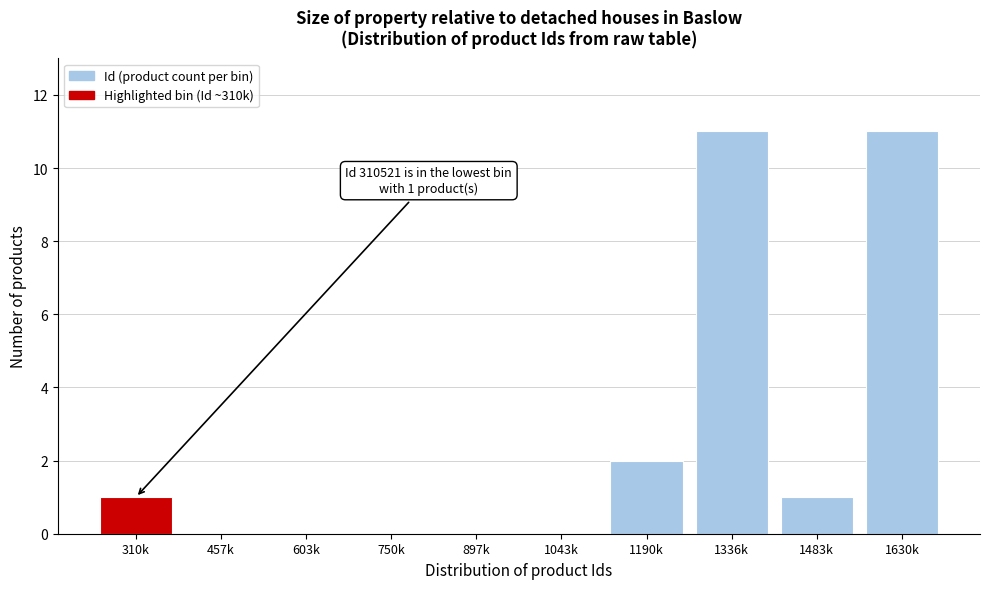

Reading right to left, extract all data points from this chart.

1630k=11	1483k=1	1336k=11	1190k=2	1043k=0	897k=0	750k=0	603k=0	457k=0	310k=1